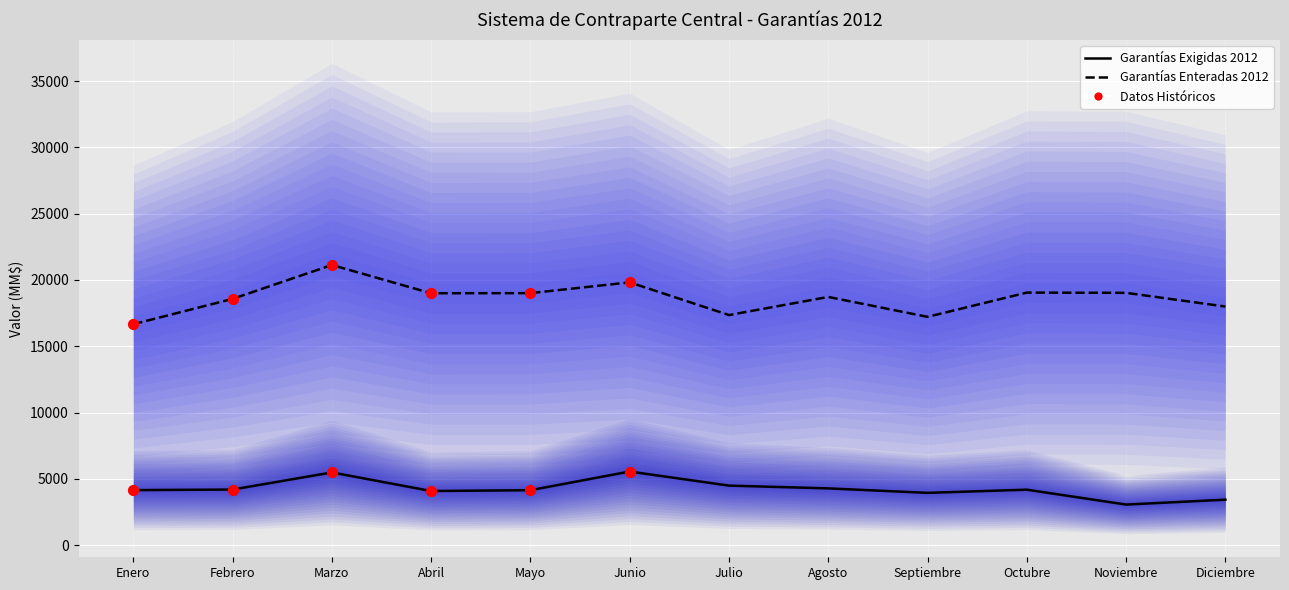

Which series reaches the maximum Y coordinate?

Garantías Enteradas 2012